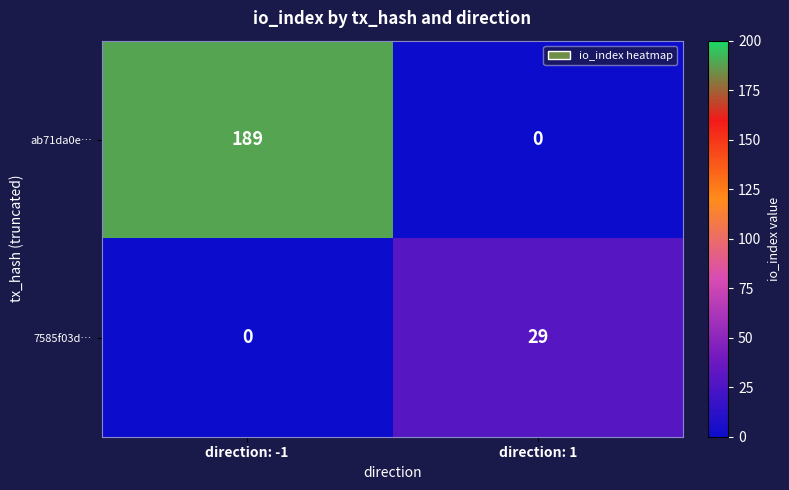

What is the maximum value shown in the chart?

189